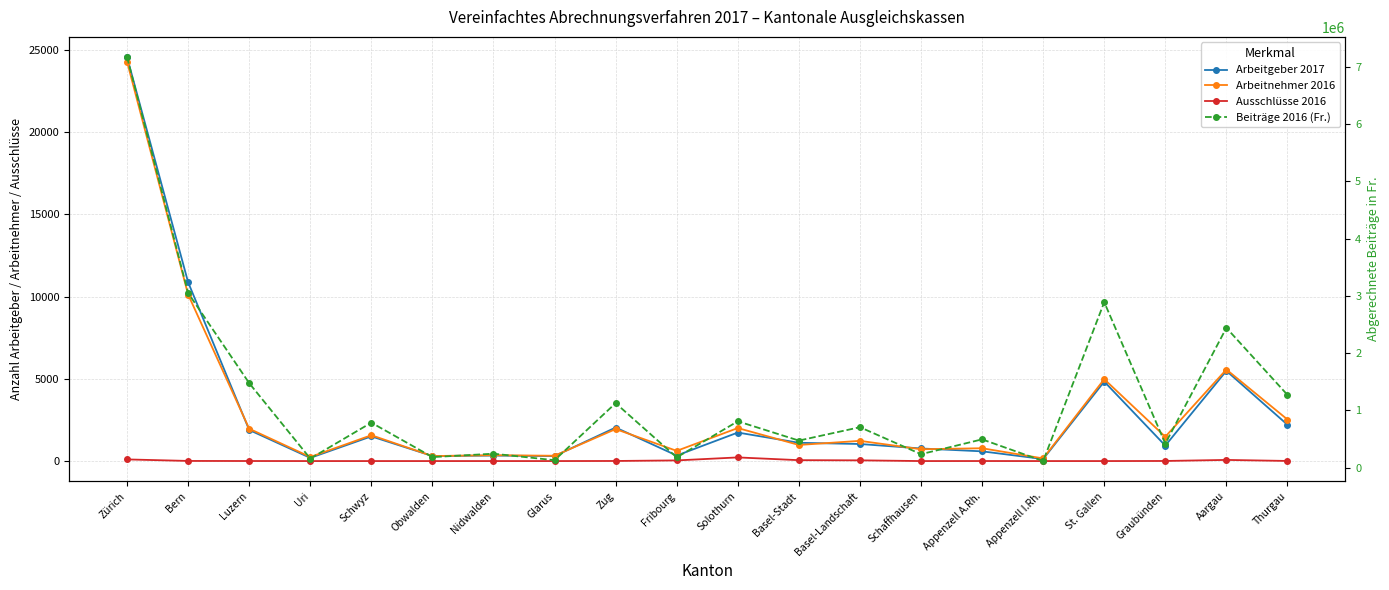

What is the difference between the Arbeitnehmer 2016 values at Fribourg and Basel-Landschaft?

609